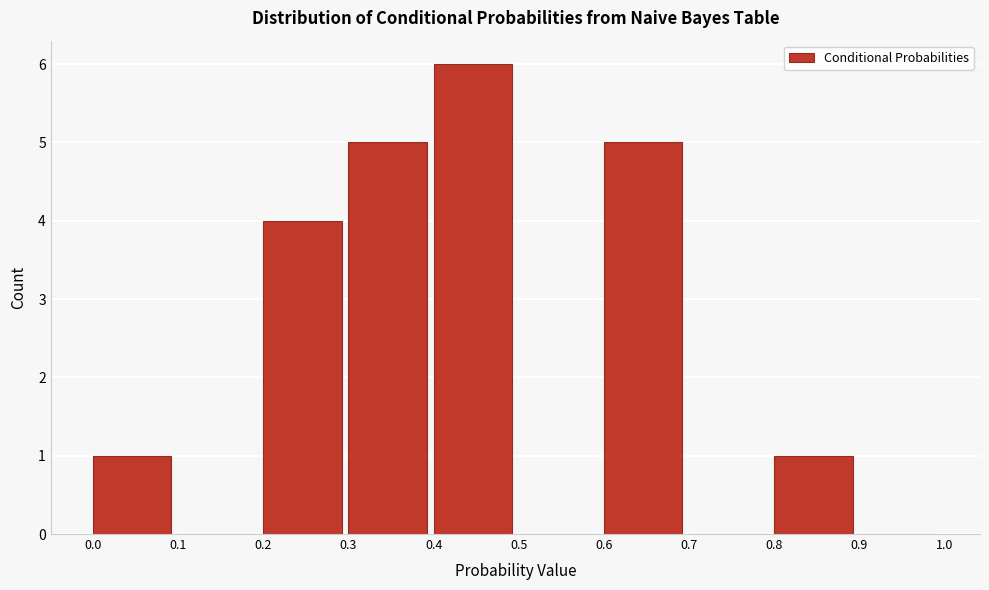

Over which range of the x-axis is the bar tallest?

0.4 to 0.5